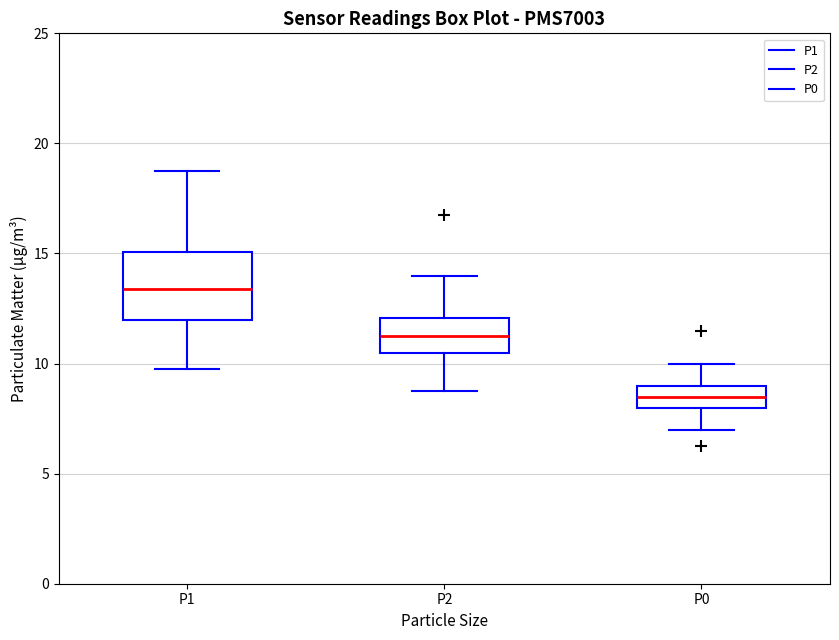

Reading left to right, read every box against the y-axis: the position of its median line, the range the box covers, and the ends of its whiskers. The values are not printed on the chart, so give them approximately, as read against the axis.

P1: median 13.5, box 12.0 to 15.0, whiskers 10.0 to 19.0
P2: median 11.5, box 10.5 to 12.0, whiskers 9.0 to 14.0
P0: median 8.5, box 8.0 to 9.0, whiskers 7.0 to 10.0